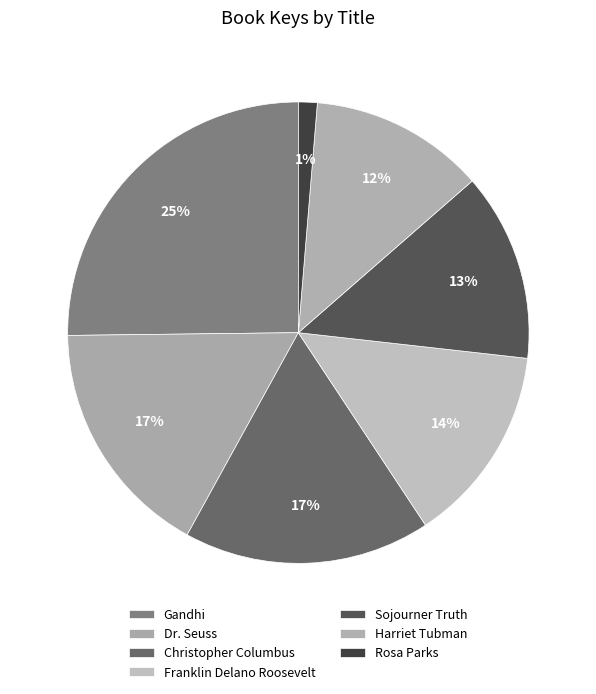

Which has a higher value, Sojourner Truth or Franklin Delano Roosevelt?

Franklin Delano Roosevelt